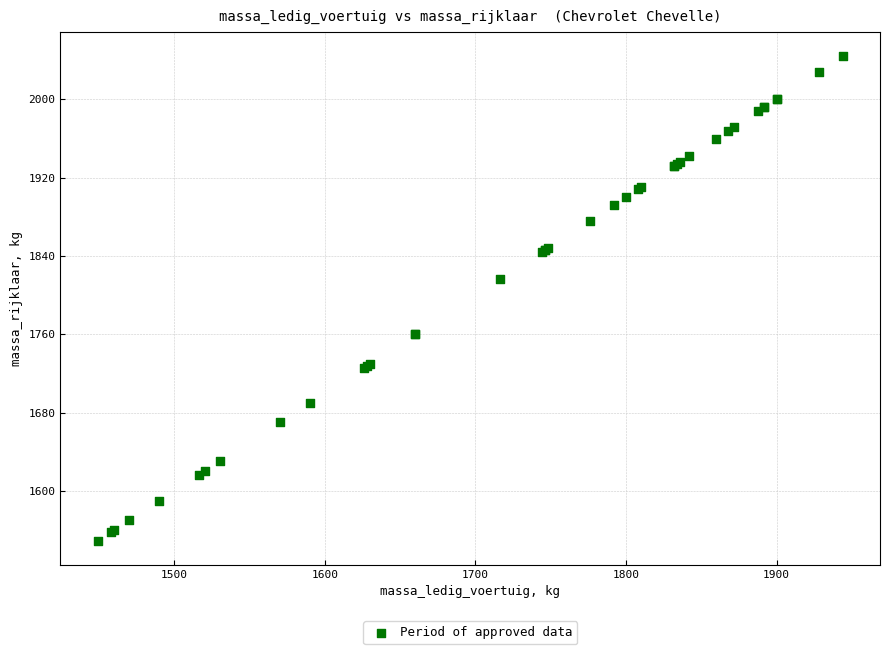

What Y value in the scatter plot is closest to 1796?

1816